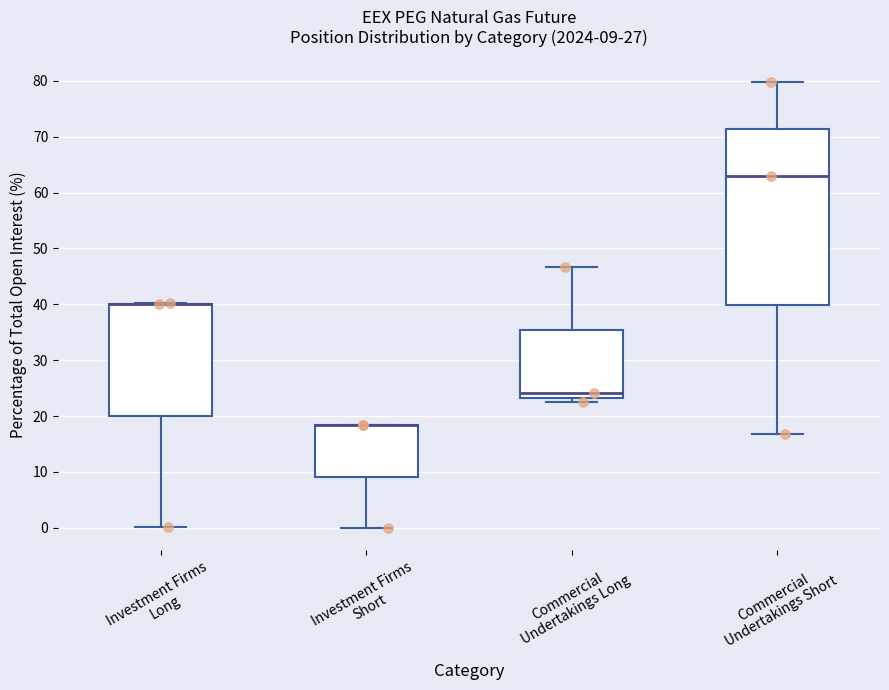

Which box is the tallest, from its lower edge to its upper edge?

Commercial Undertakings Short